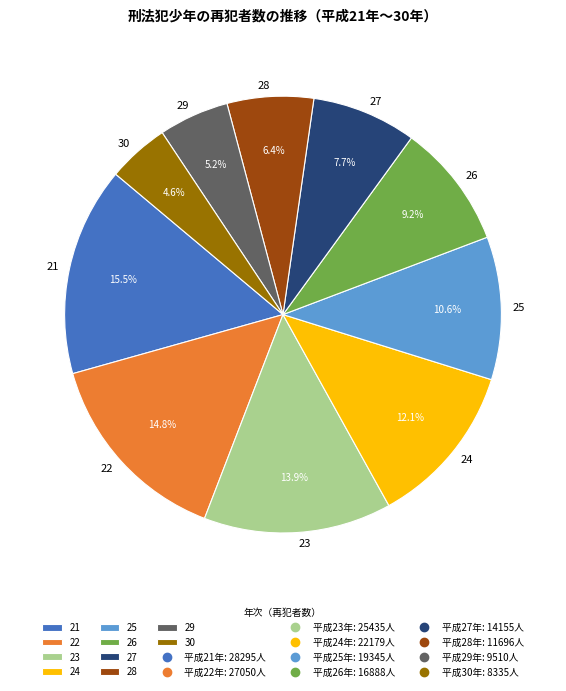

Rank the categories by value from highest to lowest.

21, 22, 23, 24, 25, 26, 27, 28, 29, 30